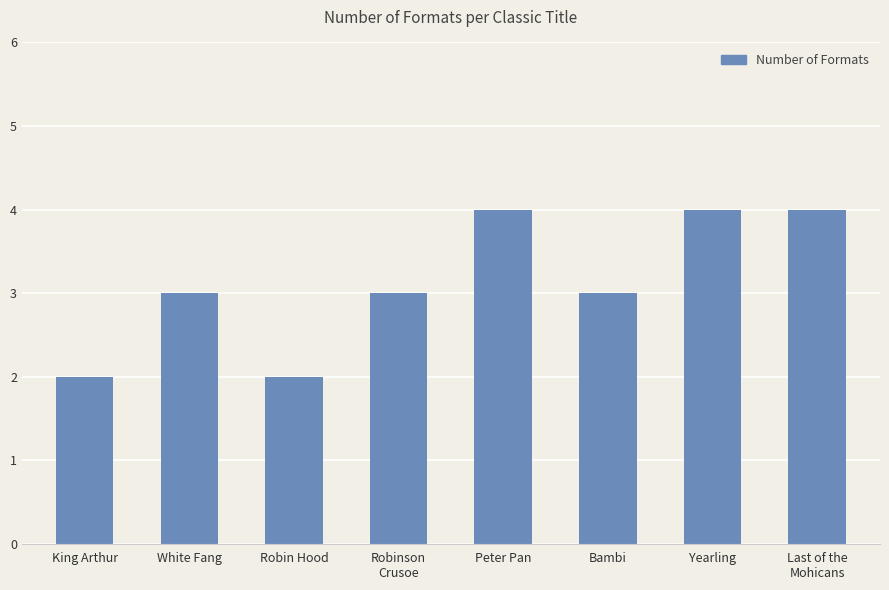

What is the sum of all values?

25